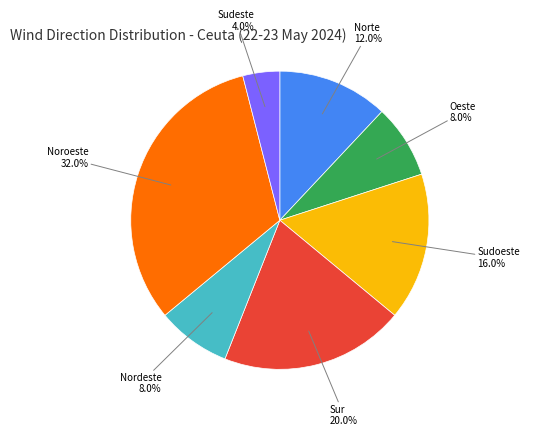

Is there a majority slice in this chart?

No